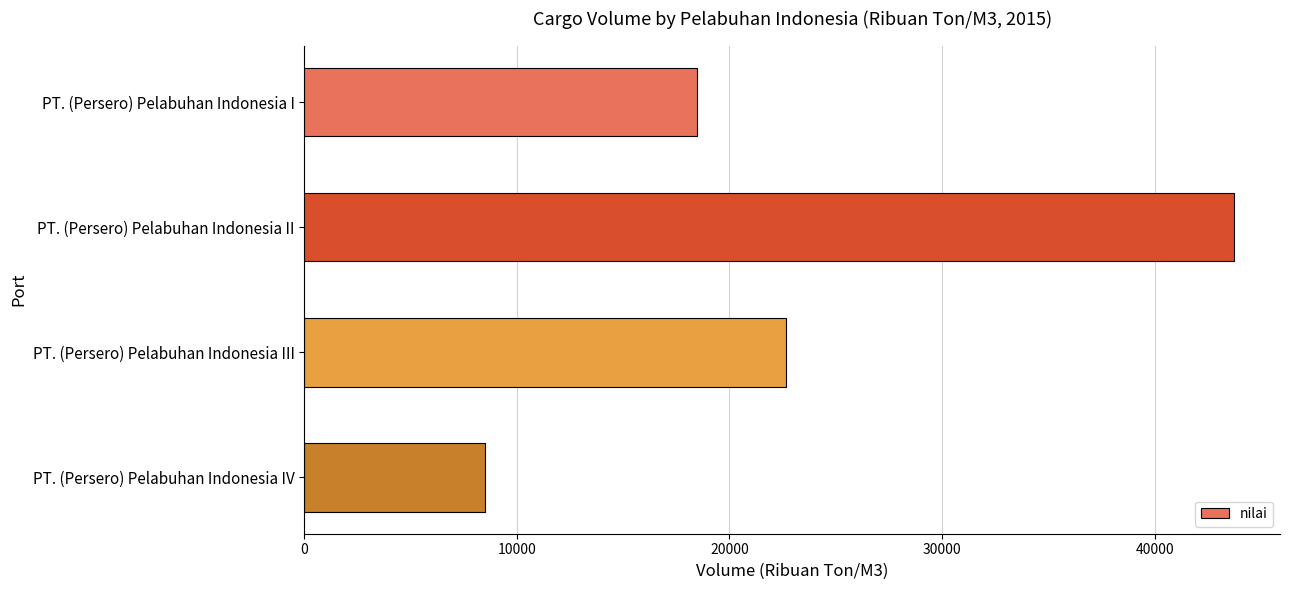

What is the change in value from PT. (Persero) Pelabuhan Indonesia III to PT. (Persero) Pelabuhan Indonesia IV?

-14163